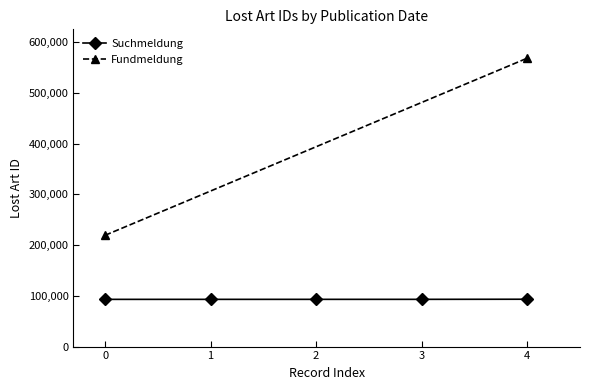

The value of Suchmeldung at 3 is 145802. True or false?

False